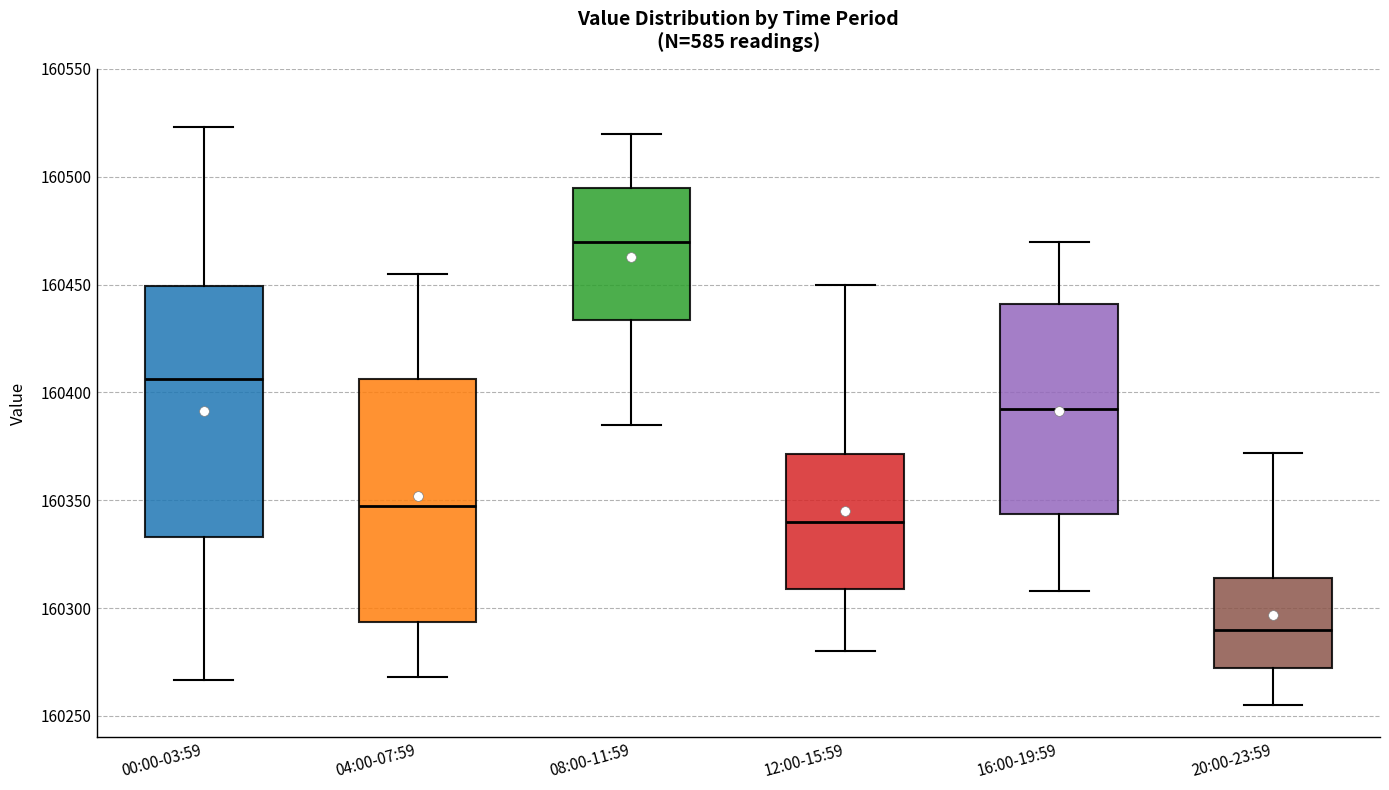

Where does the lower whisker of the box for 16:00-19:59 end on the y-axis? The values are not printed on the chart, so give them approximately, as read against the axis.

160310